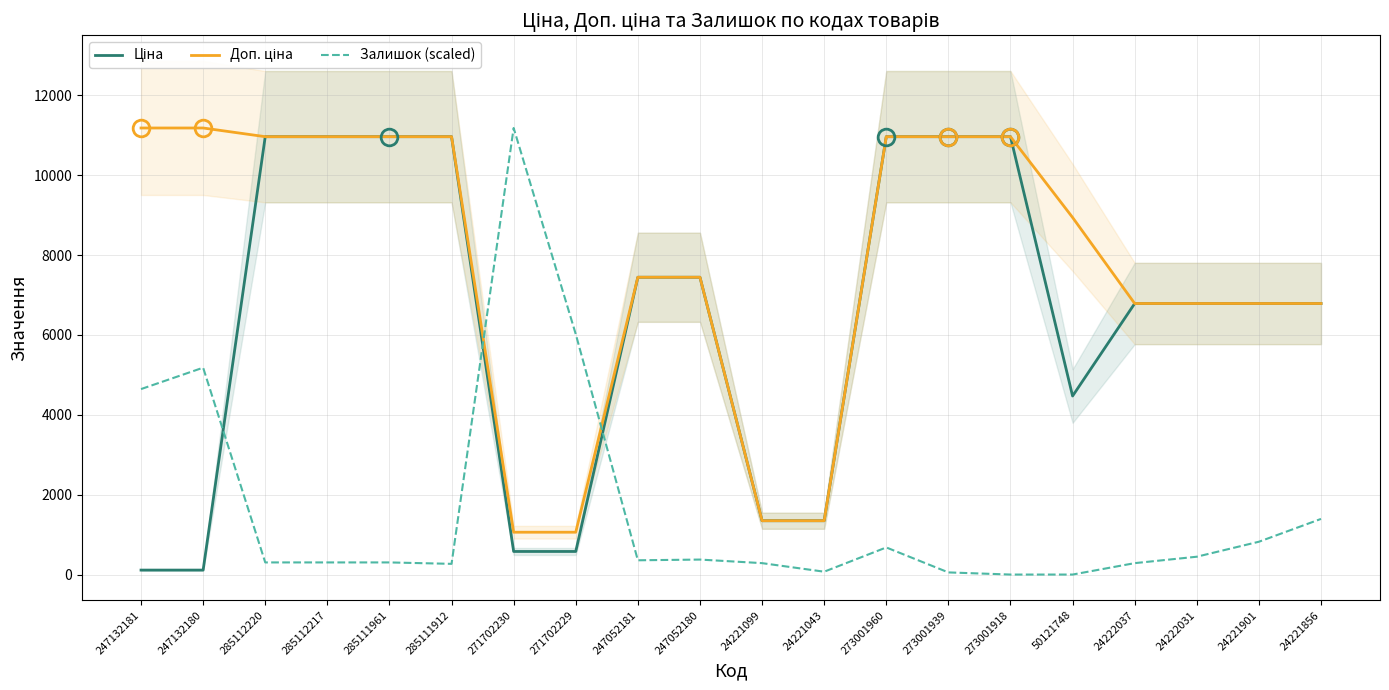

Does the chart have visible grid lines?

Yes